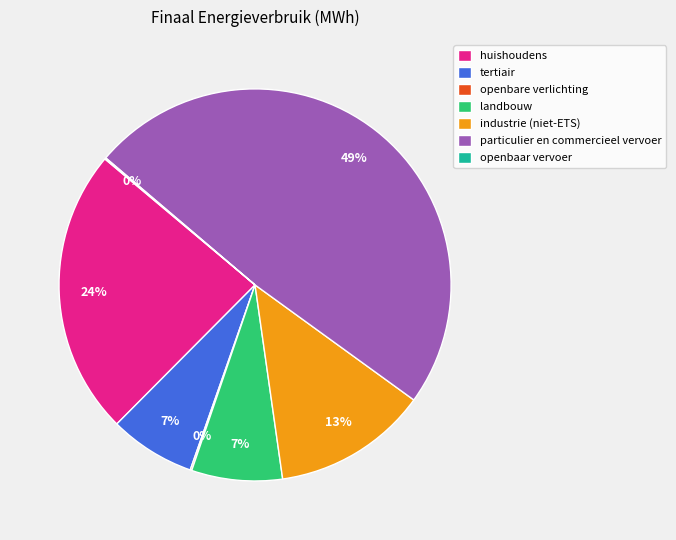

Between landbouw and industrie (niet-ETS), which is larger?

industrie (niet-ETS)